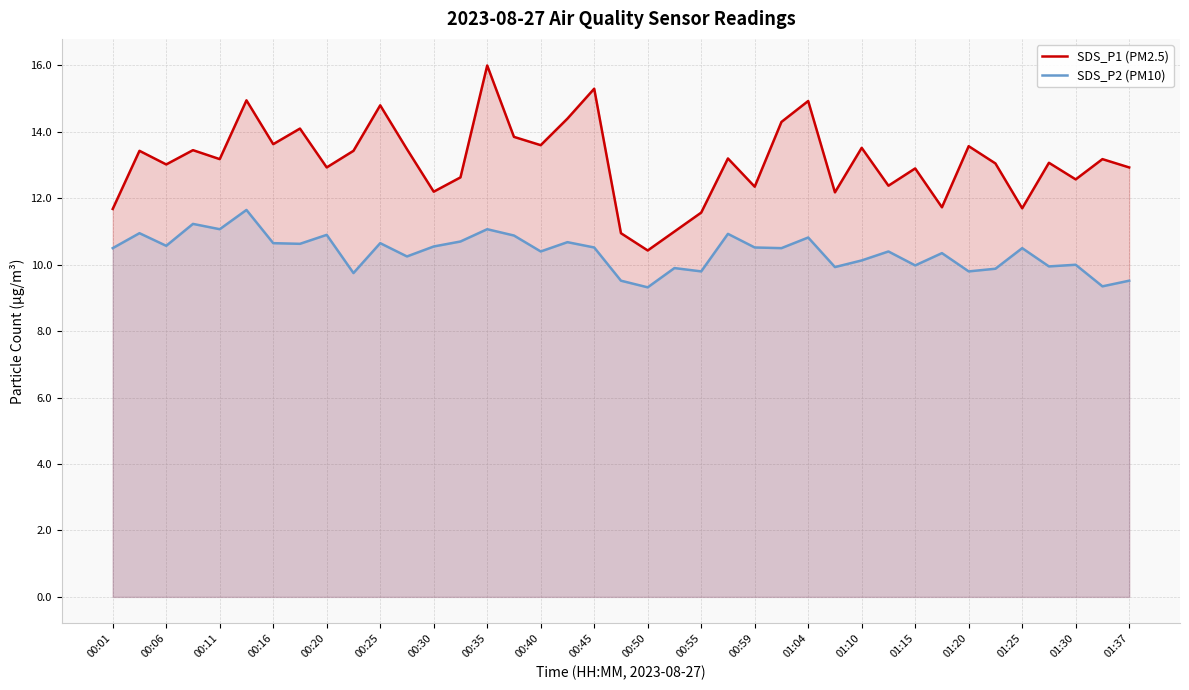

Rank the series at 00:55 from highest to lowest value.

SDS_P1 (PM2.5), SDS_P2 (PM10)